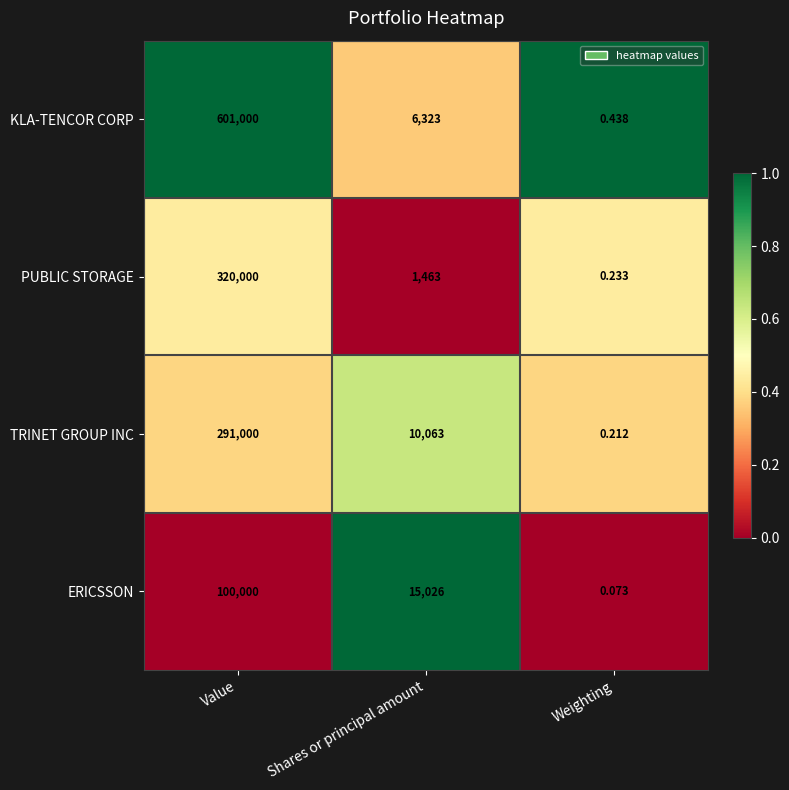

Rank the series at Weighting from lowest to highest value.

ERICSSON, TRINET GROUP INC, PUBLIC STORAGE, KLA-TENCOR CORP